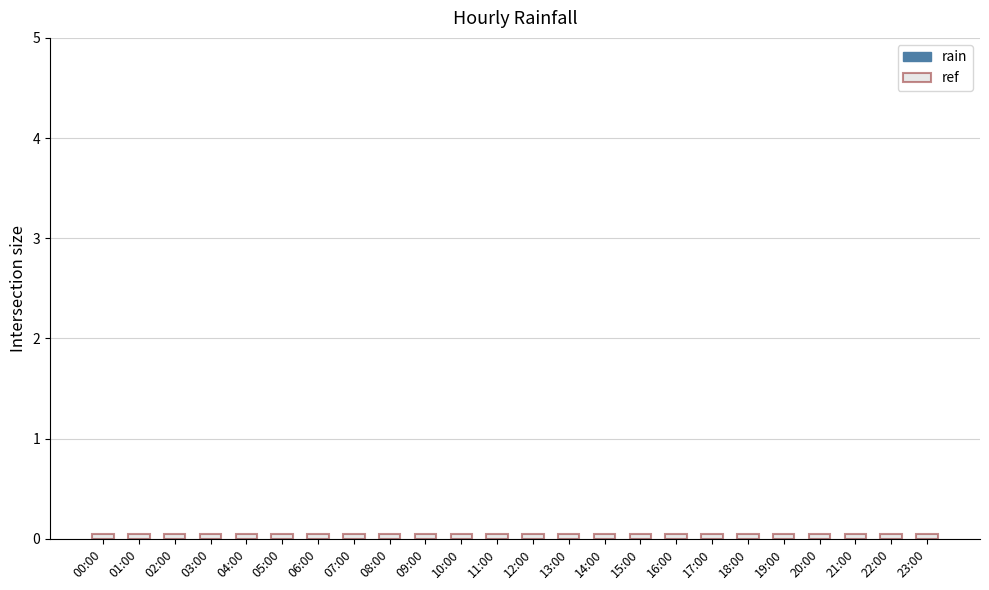

What are all the series names shown in the legend?

rain, ref